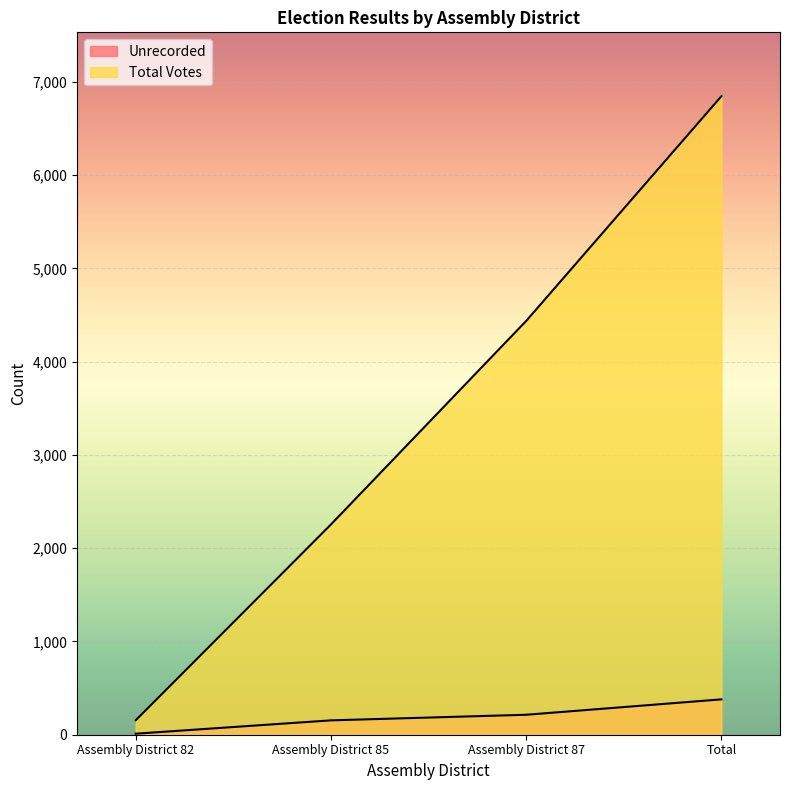

What is the value of the Total Votes point at the 3rd from the left?

4436